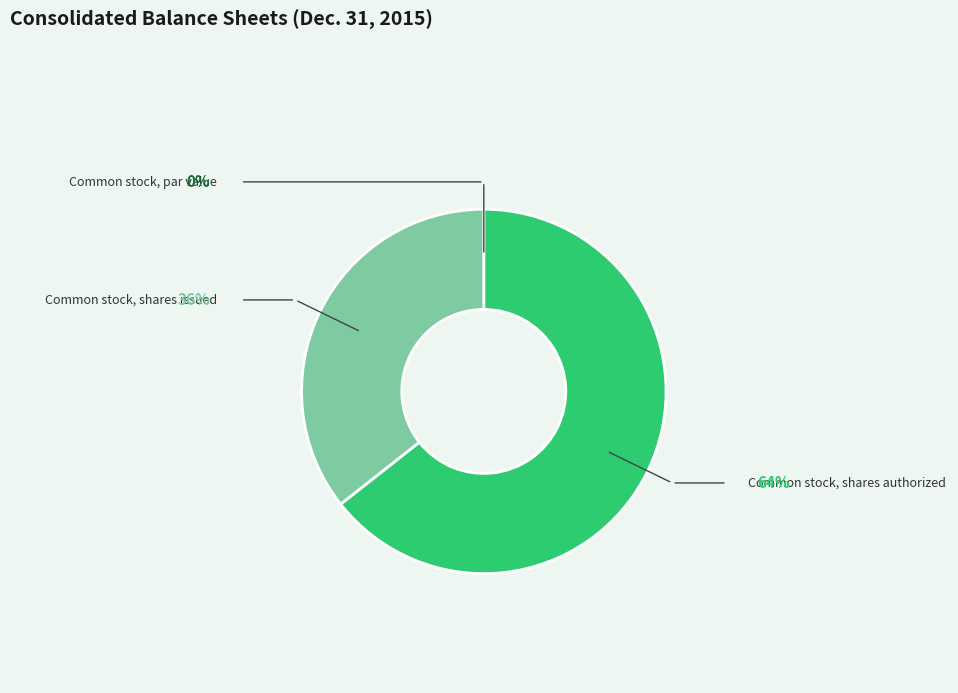

Which slice is the smallest?

Common stock, par value